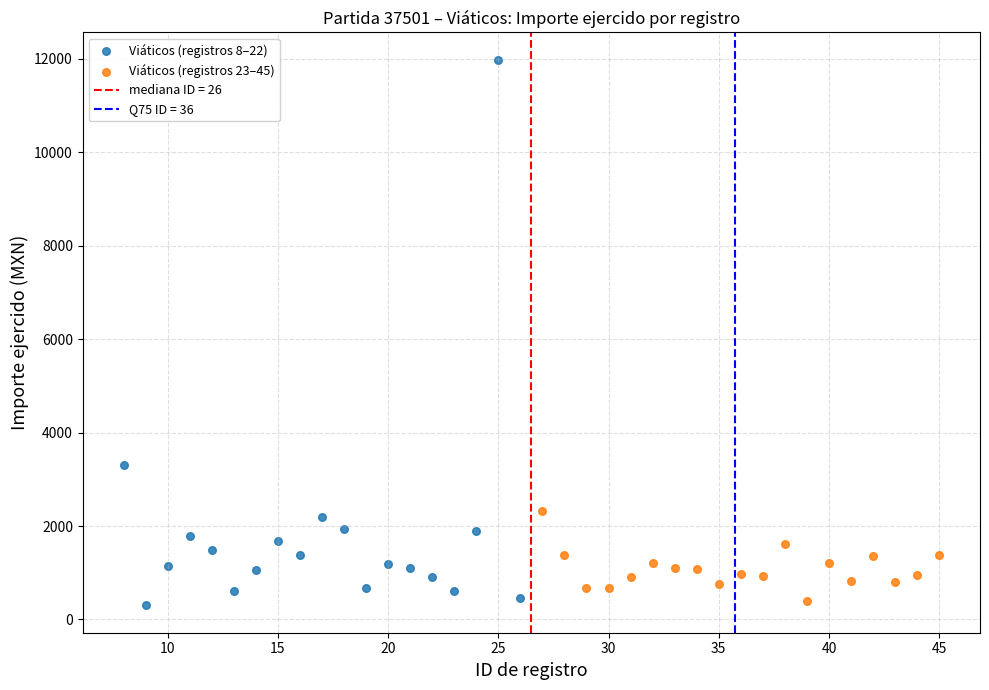

Which series has the largest Y range (max minus min)?

Viáticos (registros 8–22)